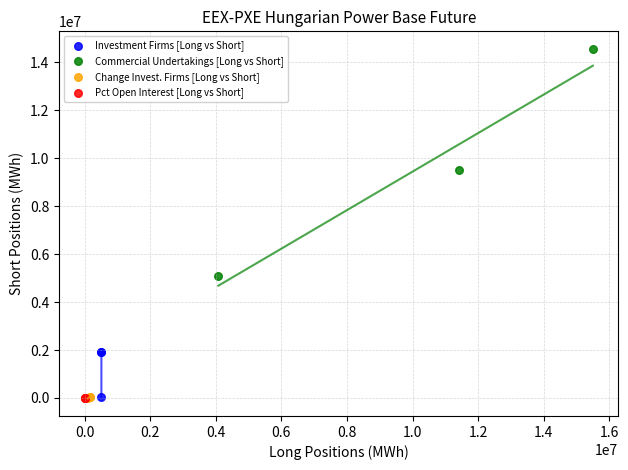

Which series contains the highest Y value?

Commercial Undertakings [Long vs Short]